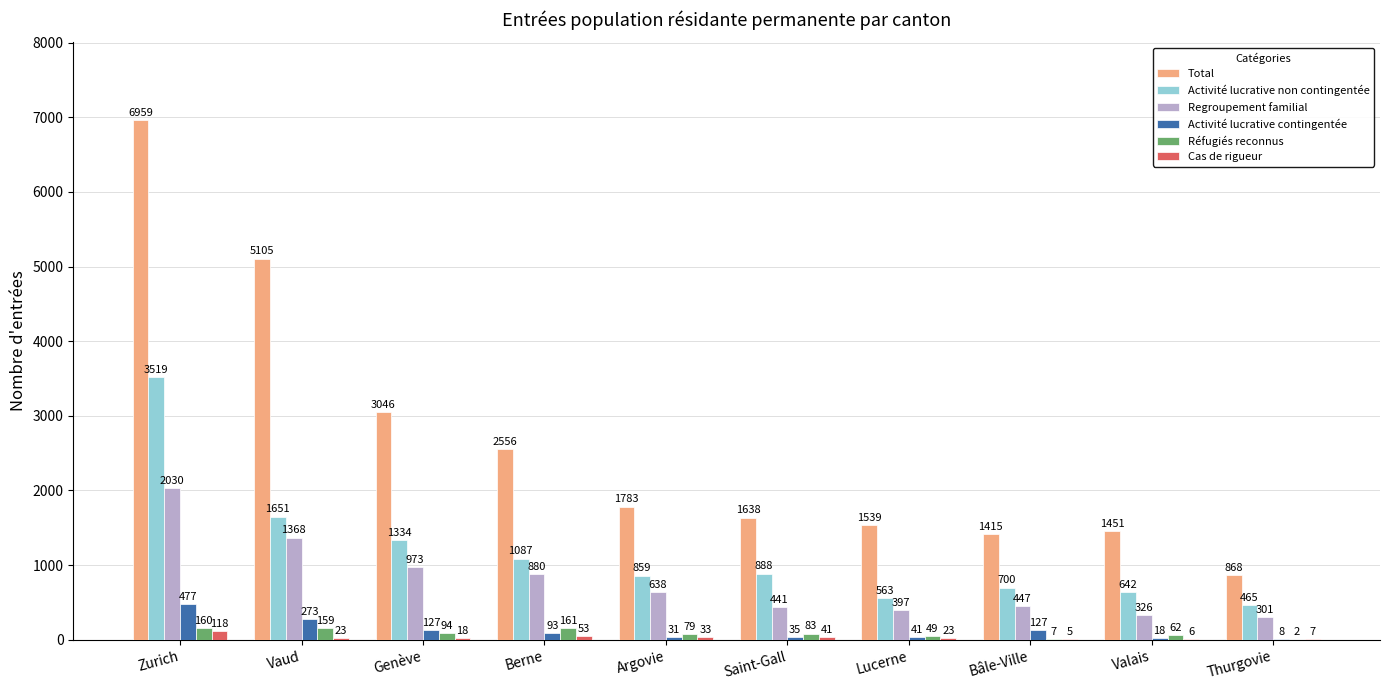

Does the chart contain stacked bars?

No